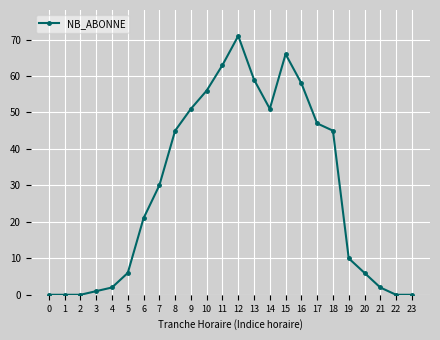

What is the sum of the values at 4 and 13?

61